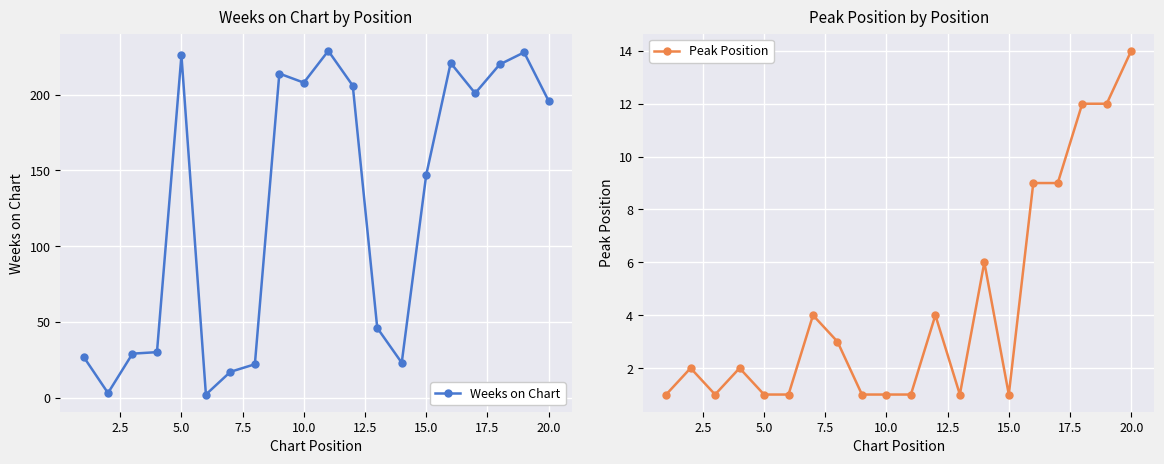

Which series has the largest range (max minus min)?

Weeks on Chart